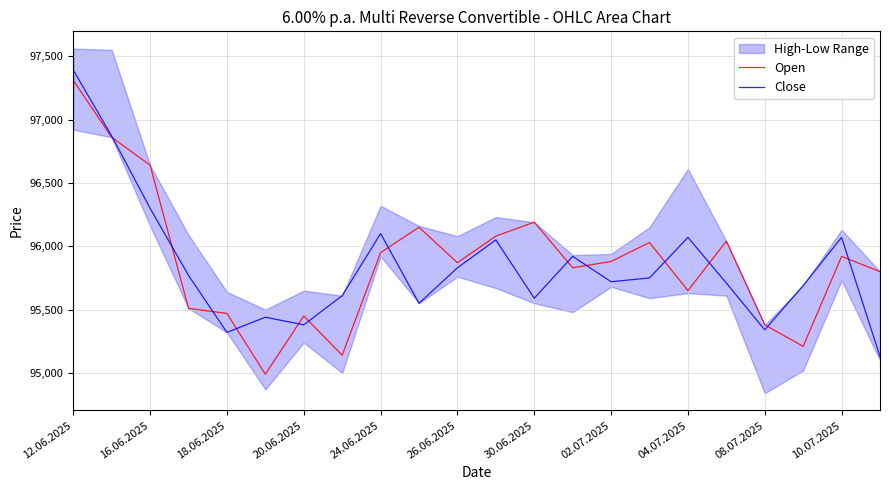

Which category has the highest value in the Open series?

12.06.2025